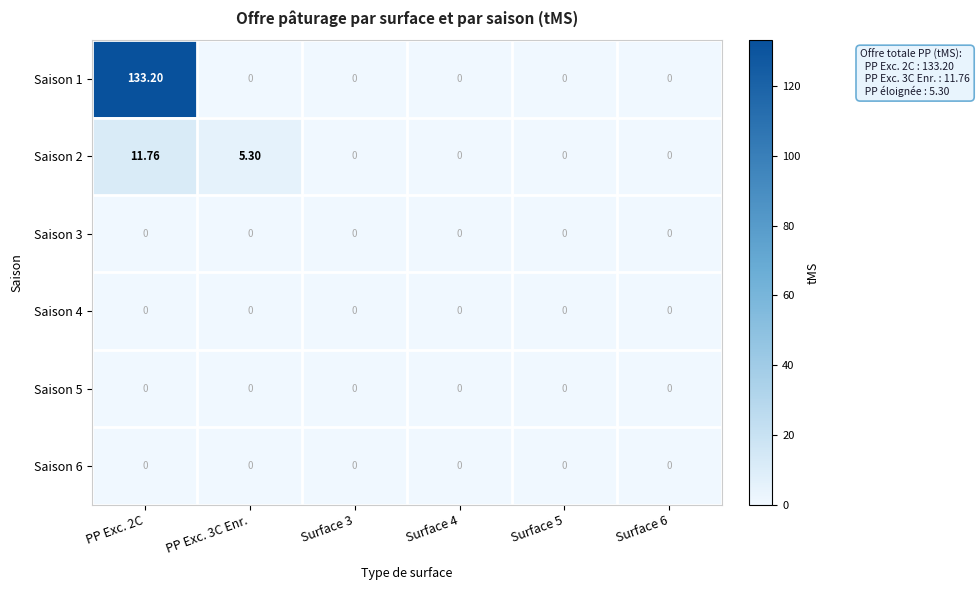

How many positive values does the Saison 1 series have?

1